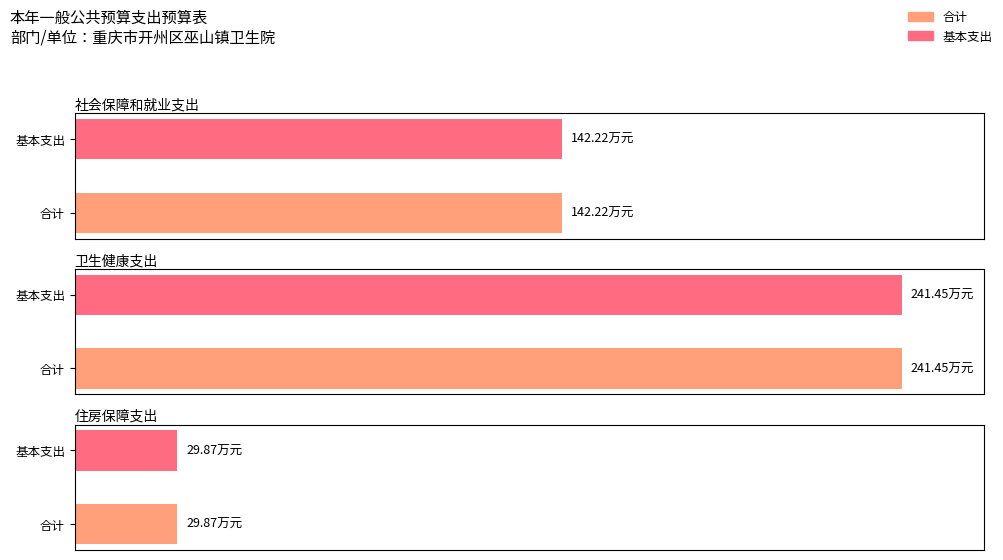

Between 卫生健康支出 and 住房保障支出, which series saw the biggest shift?

合计